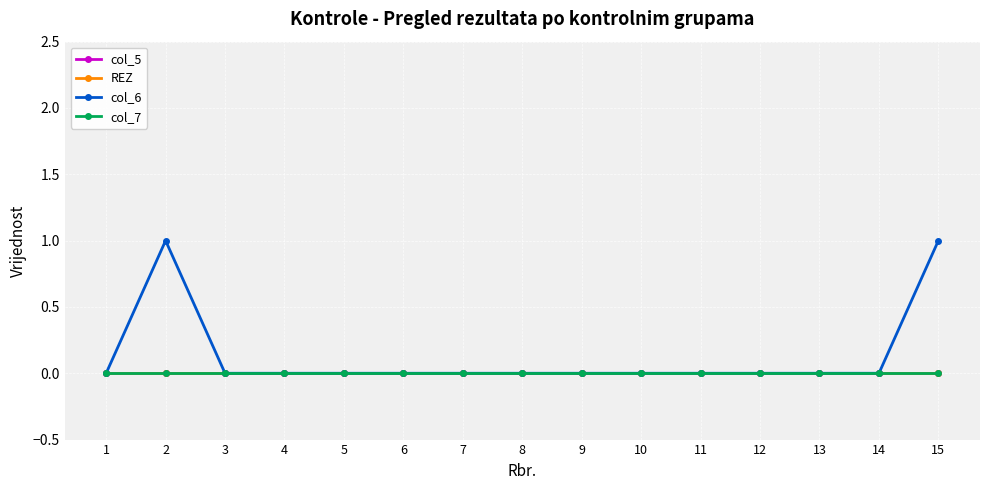

True or false: col_7 and col_6 cross at least once.

False